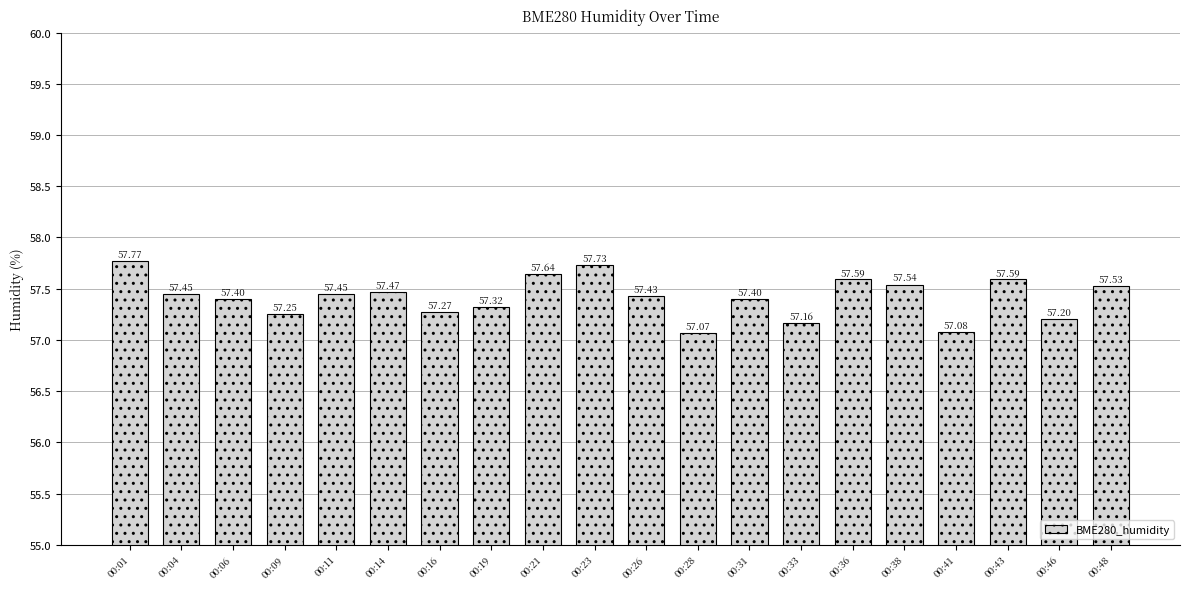

How many values are between 57 and 58?

20